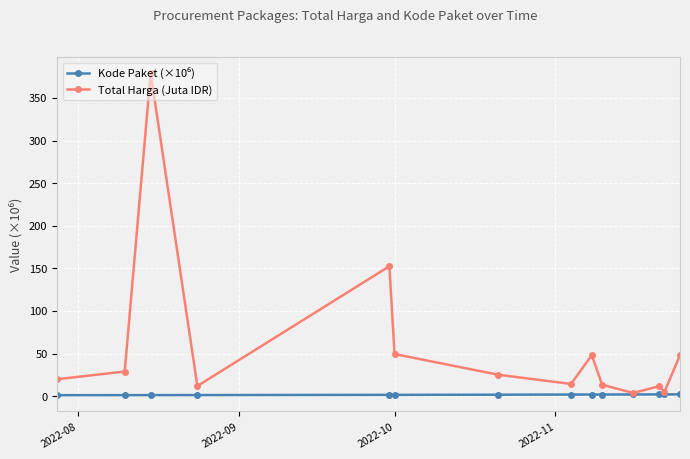

What is the maximum value shown in the chart?

379.1